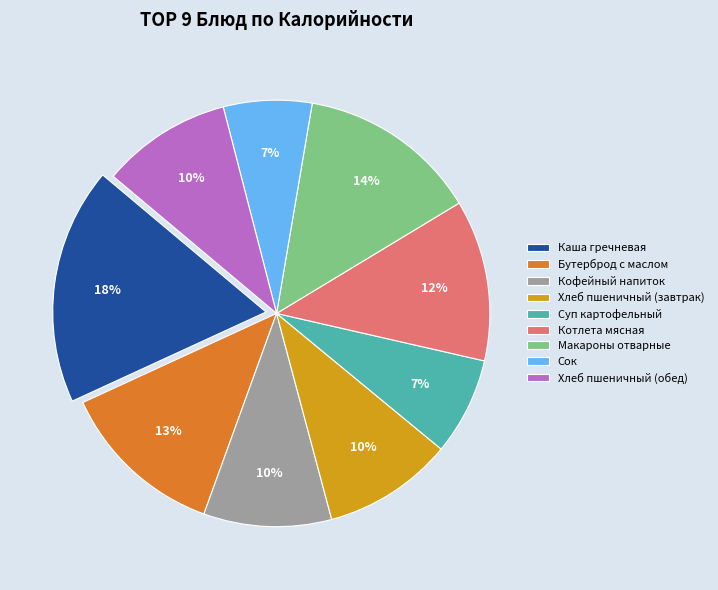

To the nearest percent, what portion does Хлеб пшеничный (обед) represent?

10%